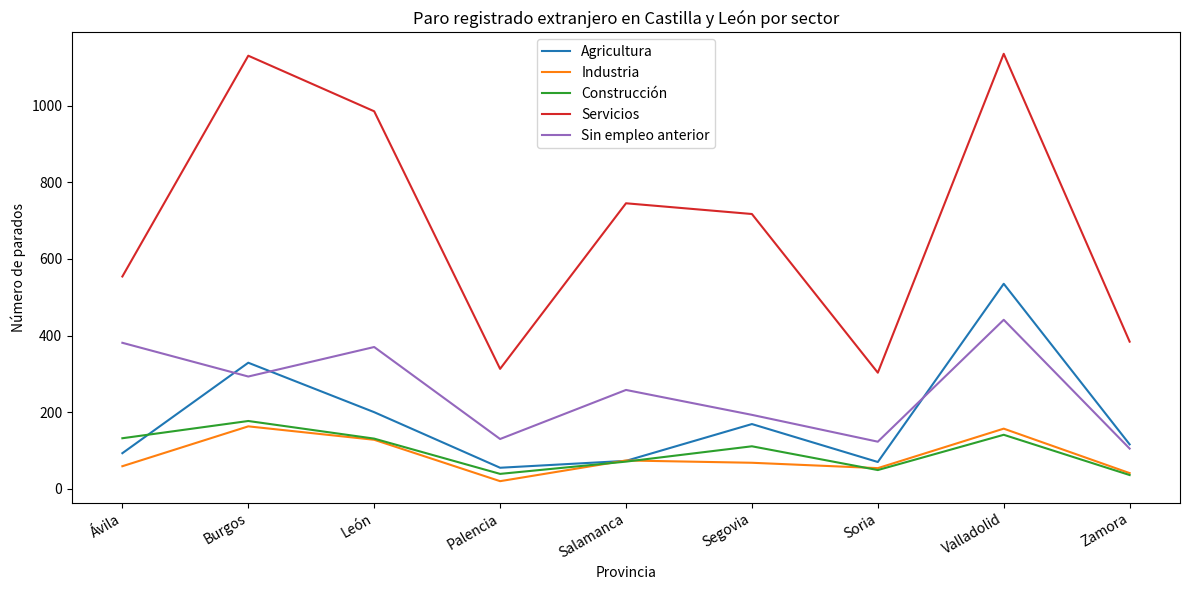

Which series has the largest range (max minus min)?

Servicios